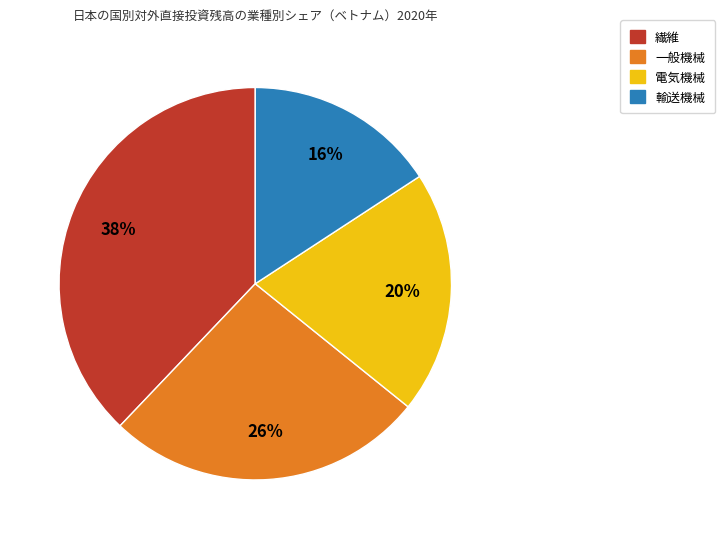

How many slices are in this pie chart?

4